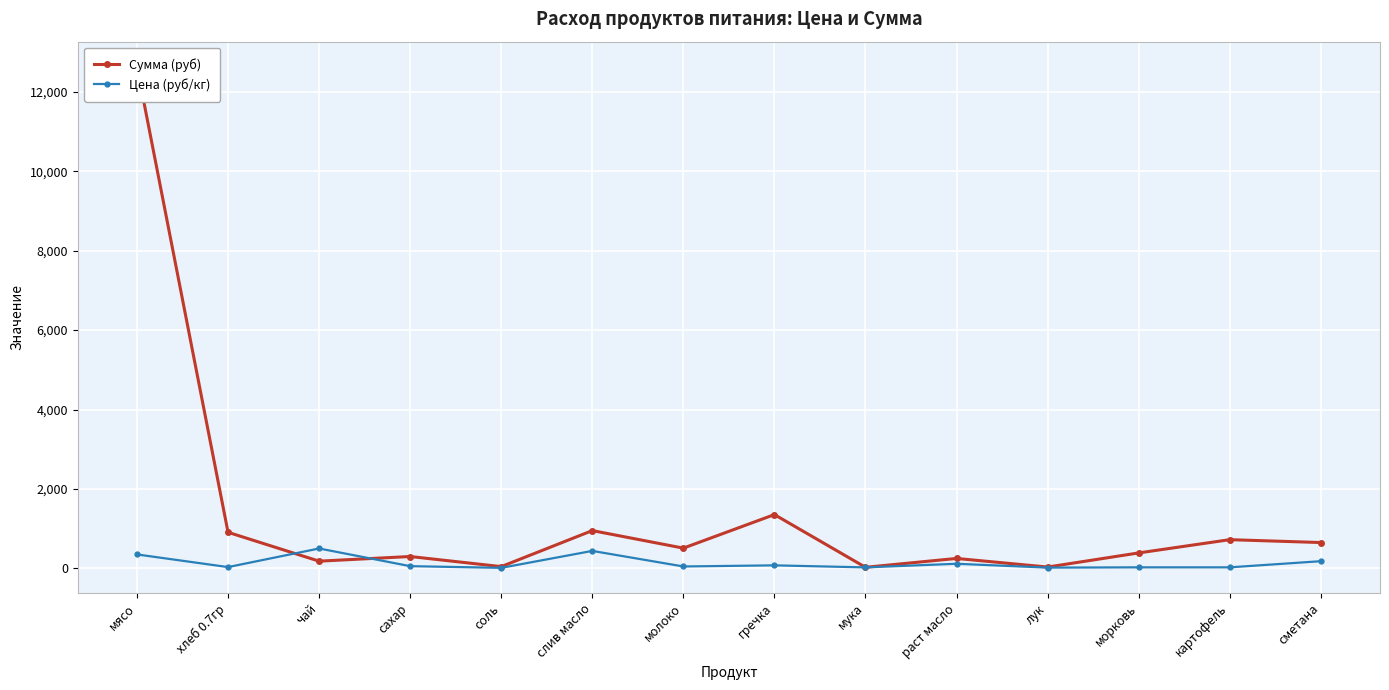

True or false: Сумма (руб) has more than 0 interior local peaks.

True